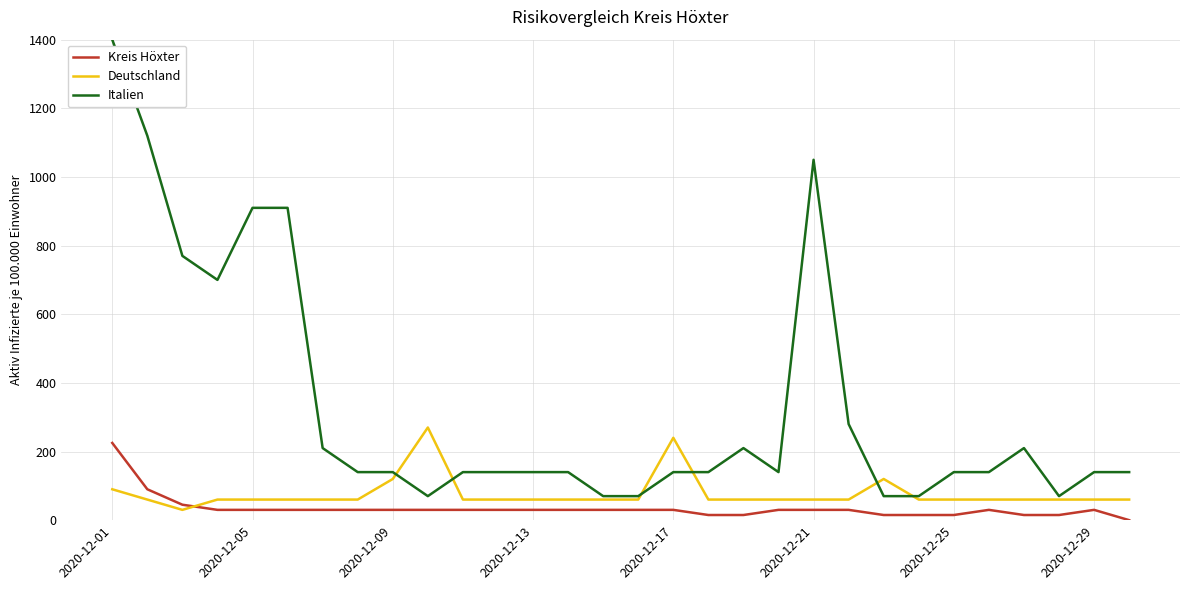

True or false: Kreis Höxter and Italien intersect in this chart.

False